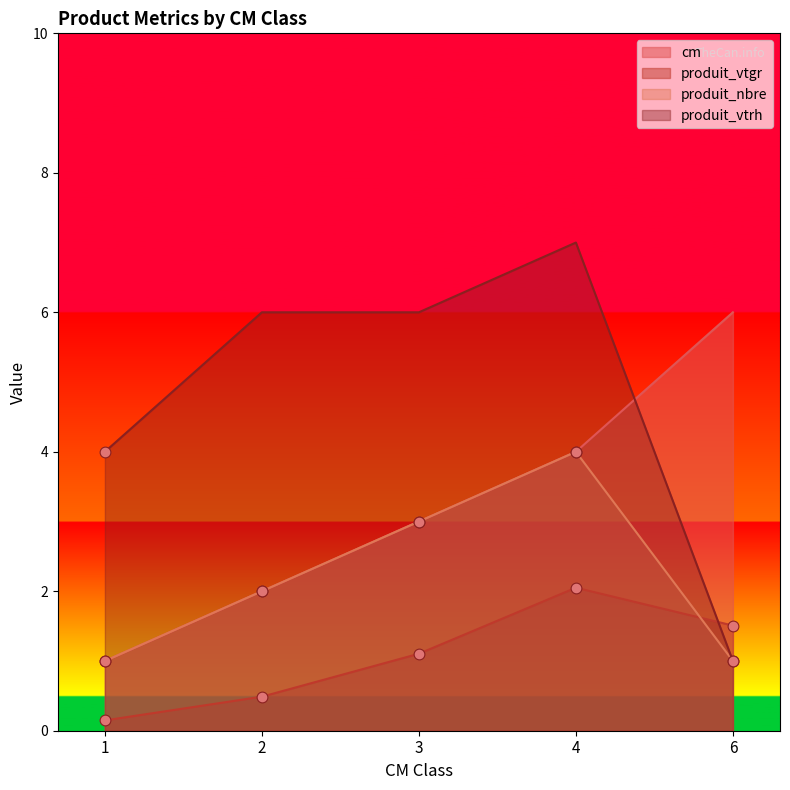

Which series reaches the minimum Y coordinate?

produit_vtgr